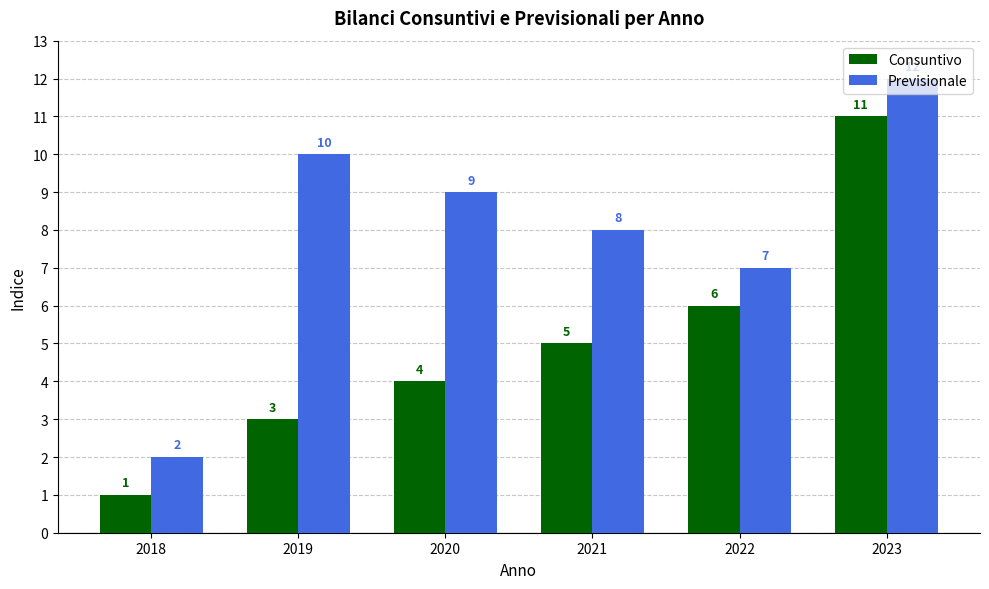

What is the sum of all Consuntivo values?

30